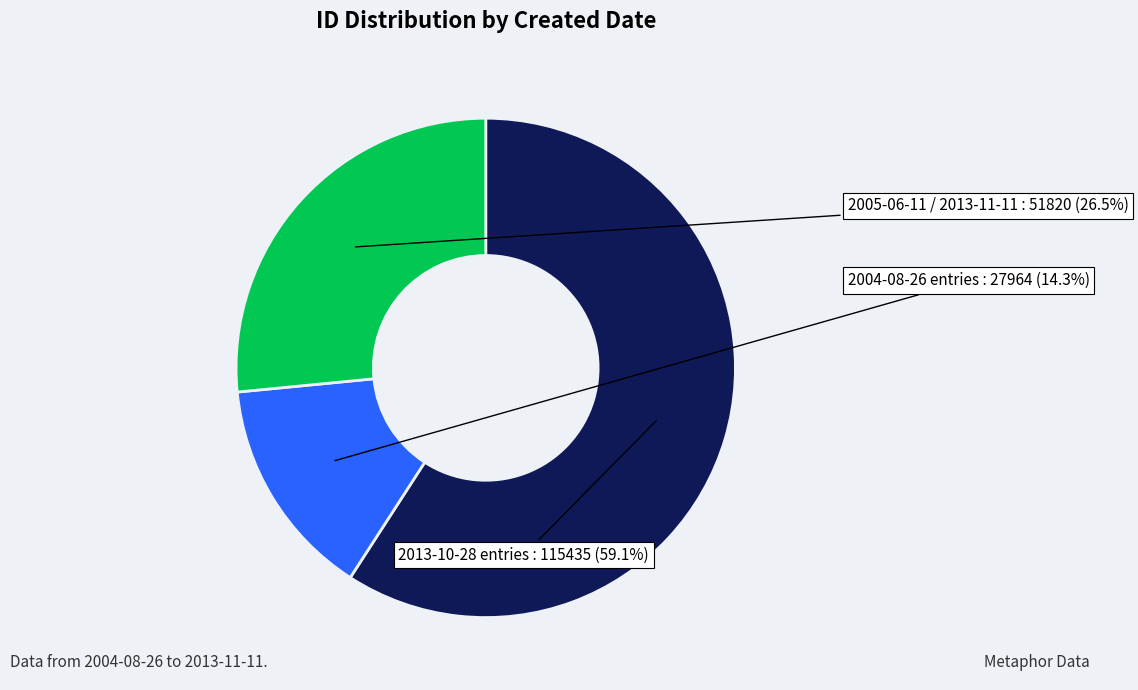

Is there any slice that represents more than half of the pie?

Yes